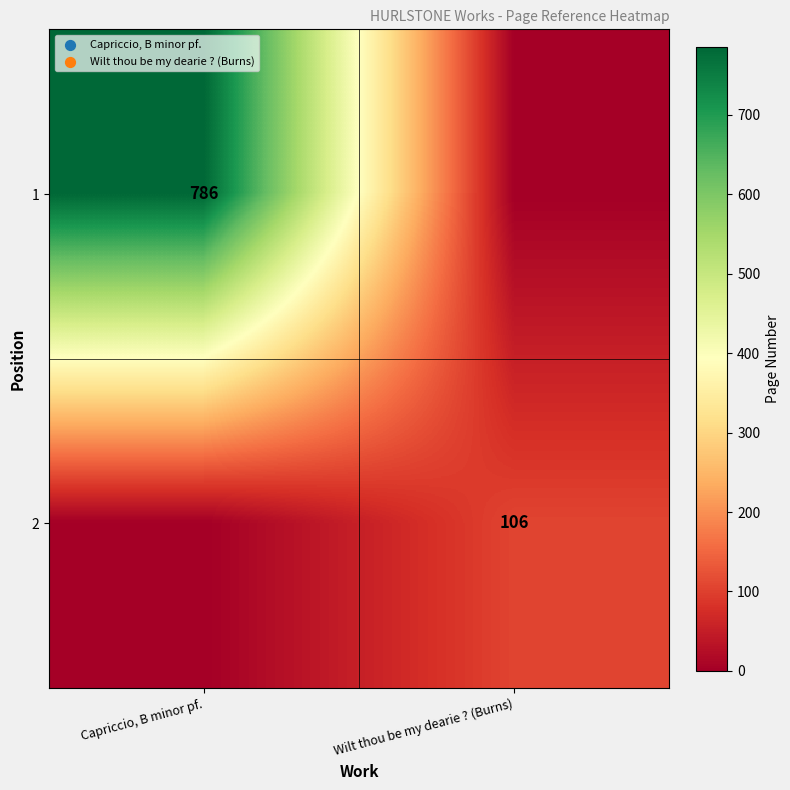

Is it true that 1 equals 786 at Capriccio, B minor pf.?

True